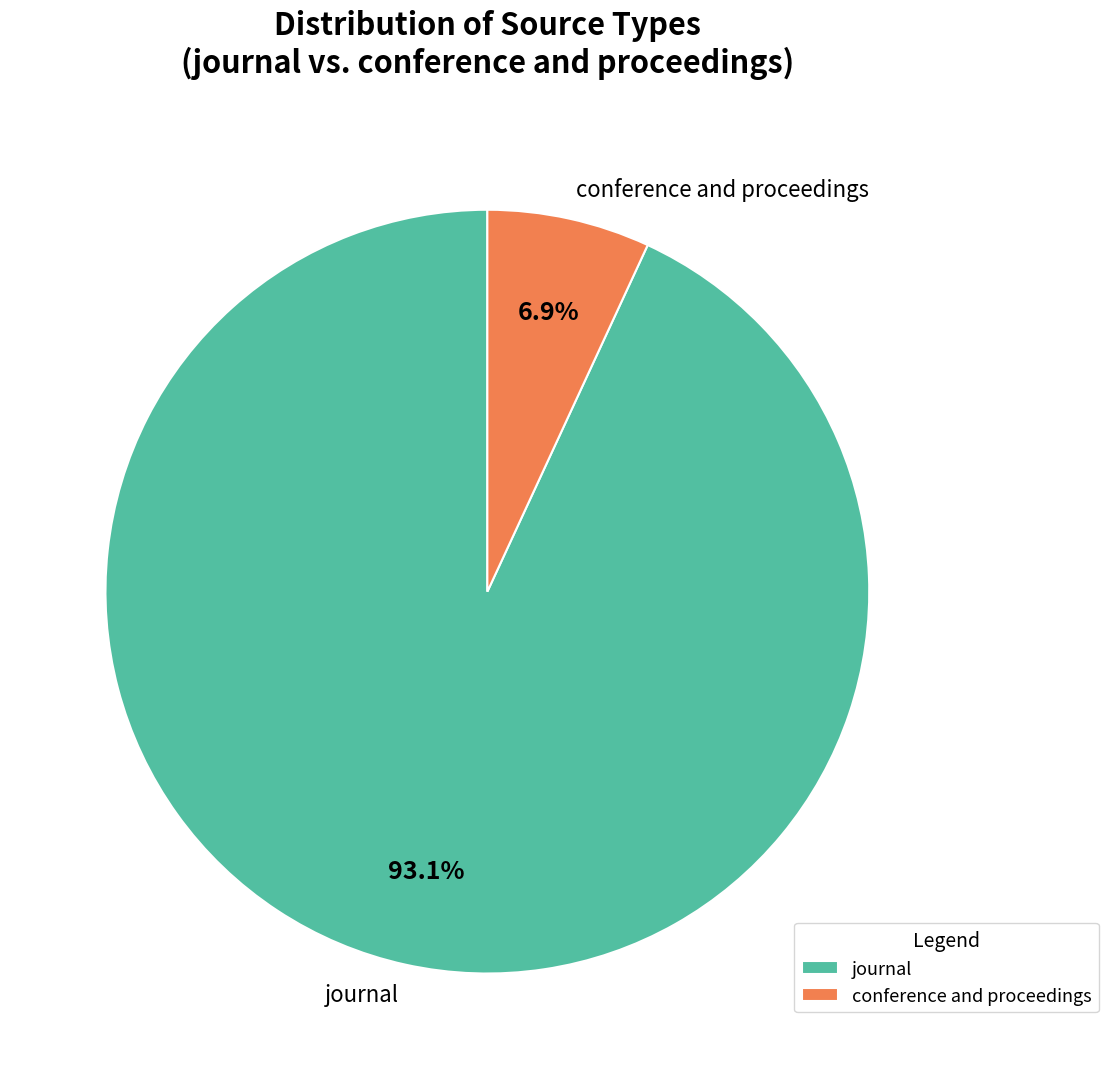

Is there any slice that represents more than half of the pie?

Yes